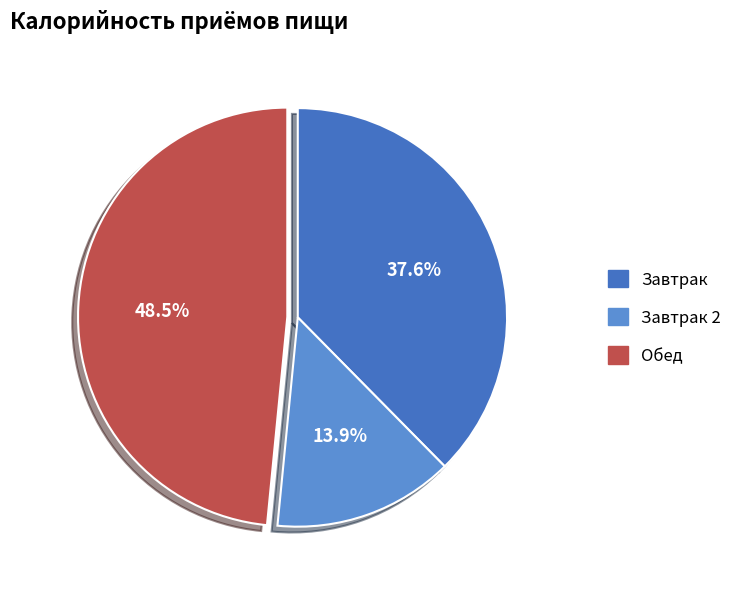

Is there any slice that represents more than half of the pie?

No